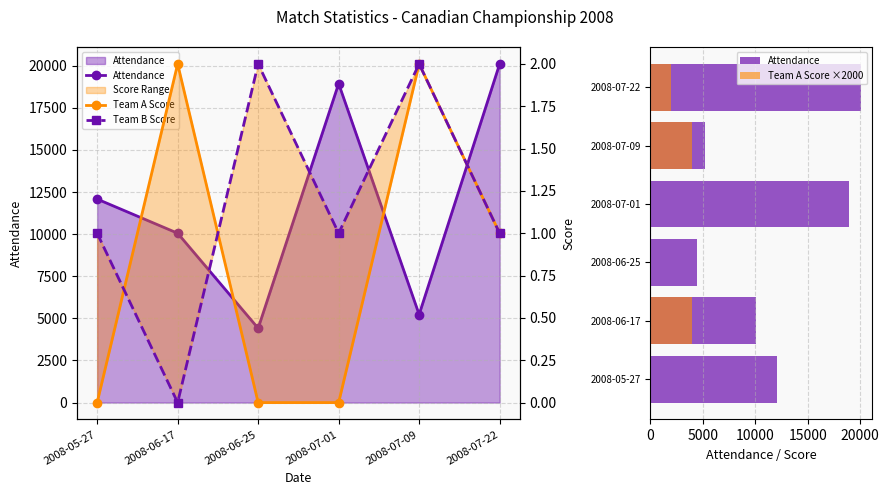

Rank the categories by Team A Score value from highest to lowest.

2008-06-17, 2008-07-09, 2008-07-22, 2008-05-27, 2008-06-25, 2008-07-01